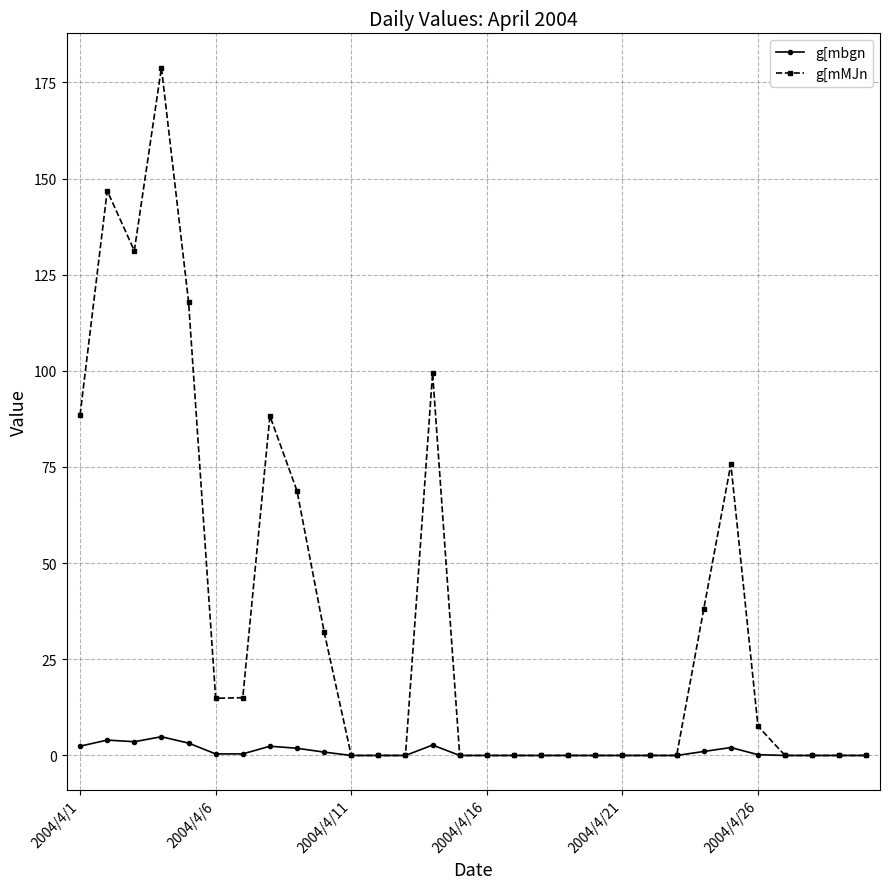

How many lines are shown in the chart?

2